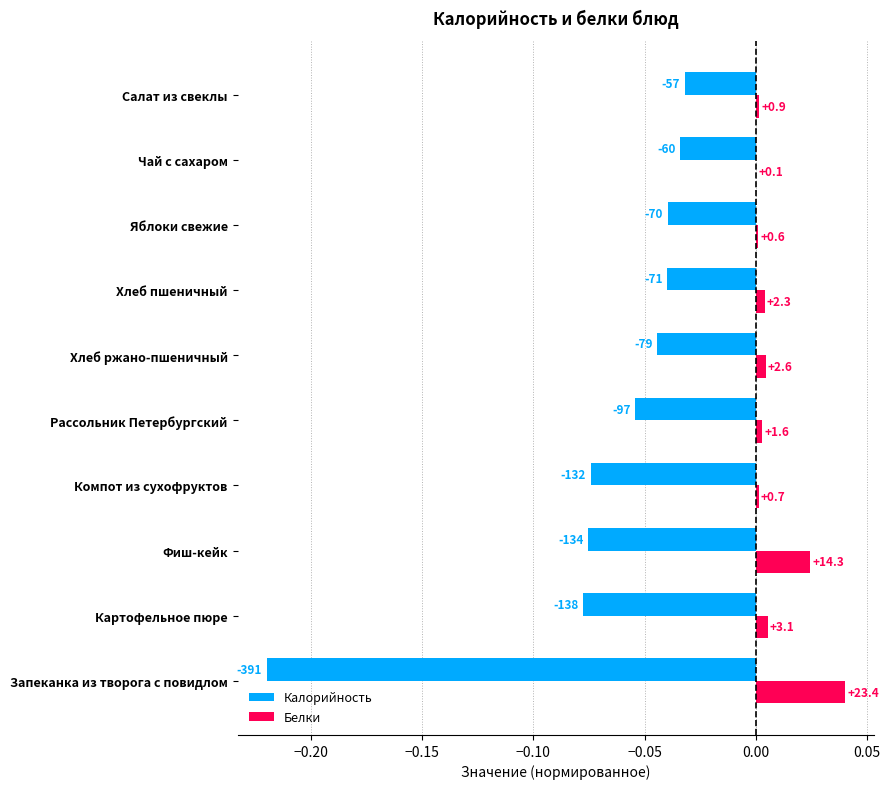

Are the bars horizontal?

Yes